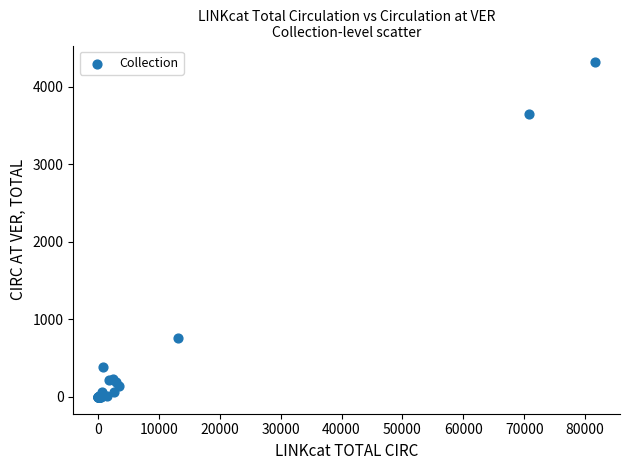

What Y value in the scatter plot is closest to 2157?

757